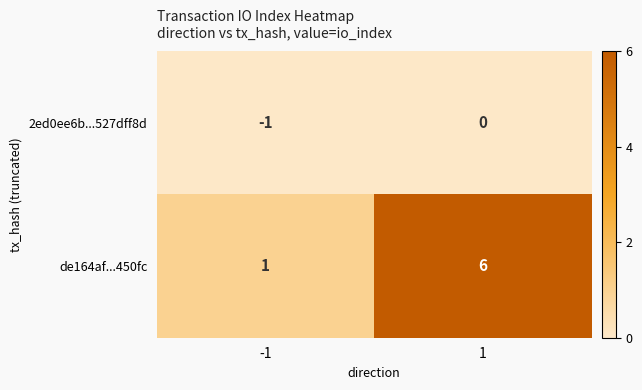

What is the sum of all de164af...450fc values?

7